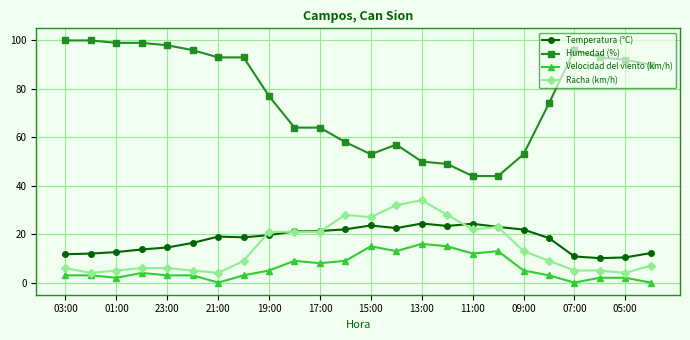

What is the maximum value for Temperatura (°C)?

24.4